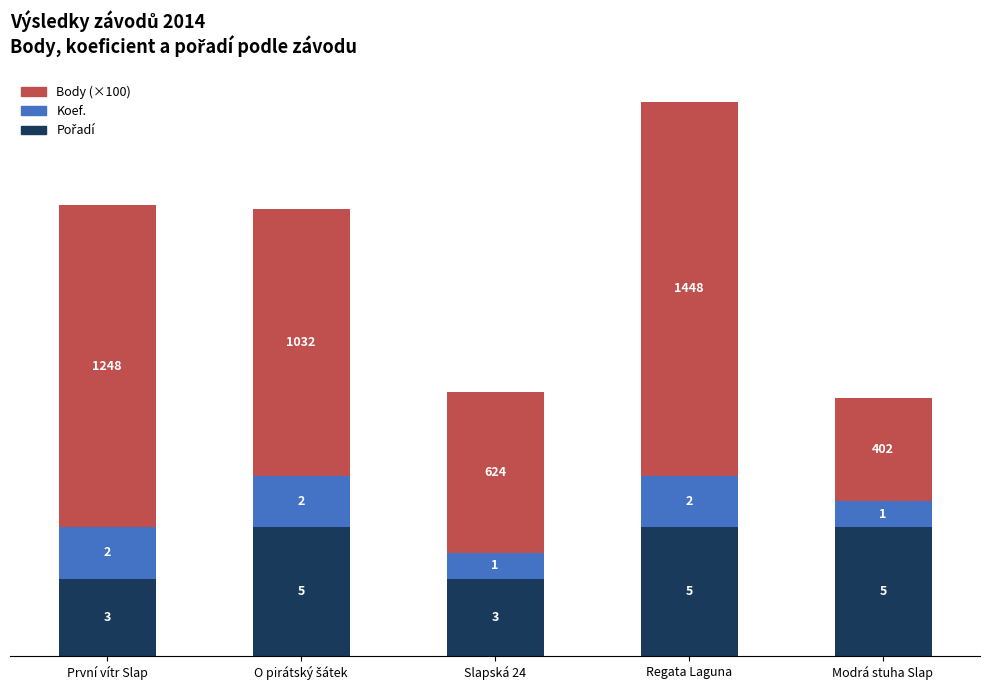

What is the total value across all series at Modrá stuha Slap?

10.0